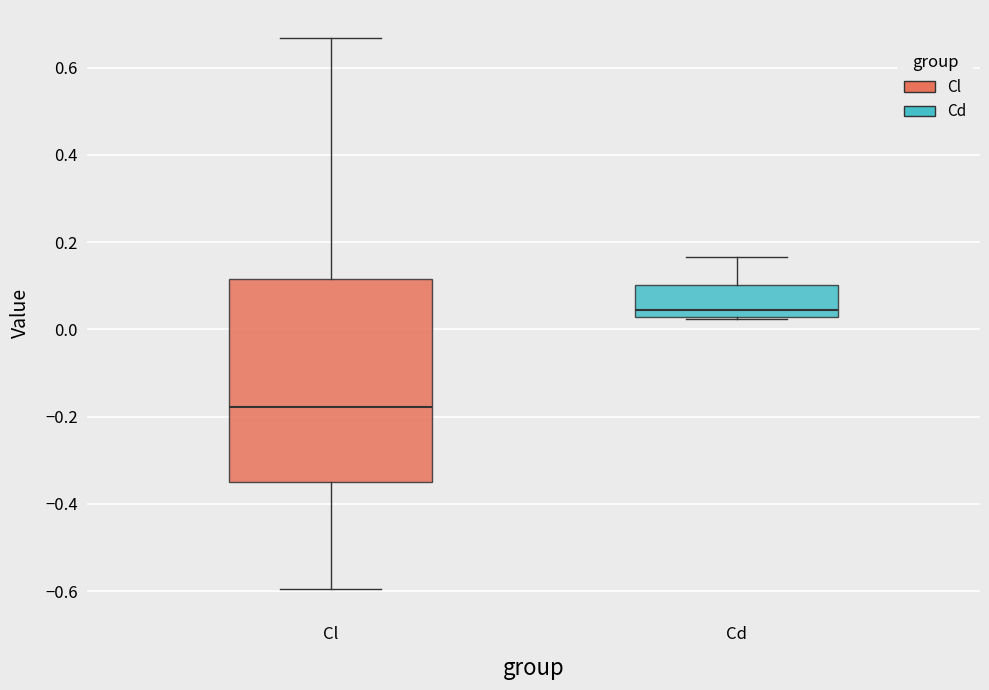

Reading left to right, transcribe this box plot: for each box, give where its median line is, the range the box spans, and where its two whiskers end, as read against the y-axis. The values are not printed on the chart, so give them approximately, as read against the axis.

Cl: median -0.18, box -0.34 to 0.12, whiskers -0.60 to 0.66
Cd: median 0.04, box 0.02 to 0.10, whiskers 0.02 to 0.16